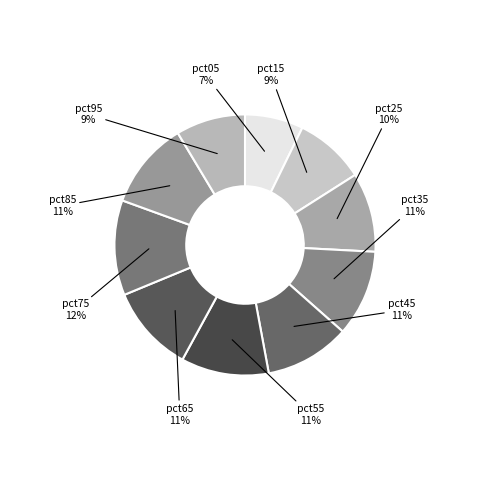

Is it true that pct15 is 9% of the pie?

True